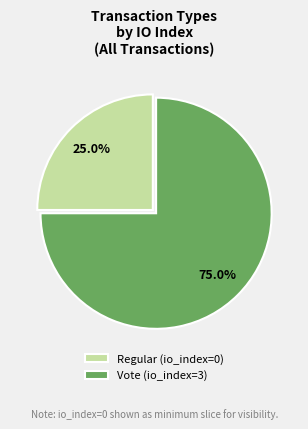

Is there any slice that represents more than half of the pie?

Yes